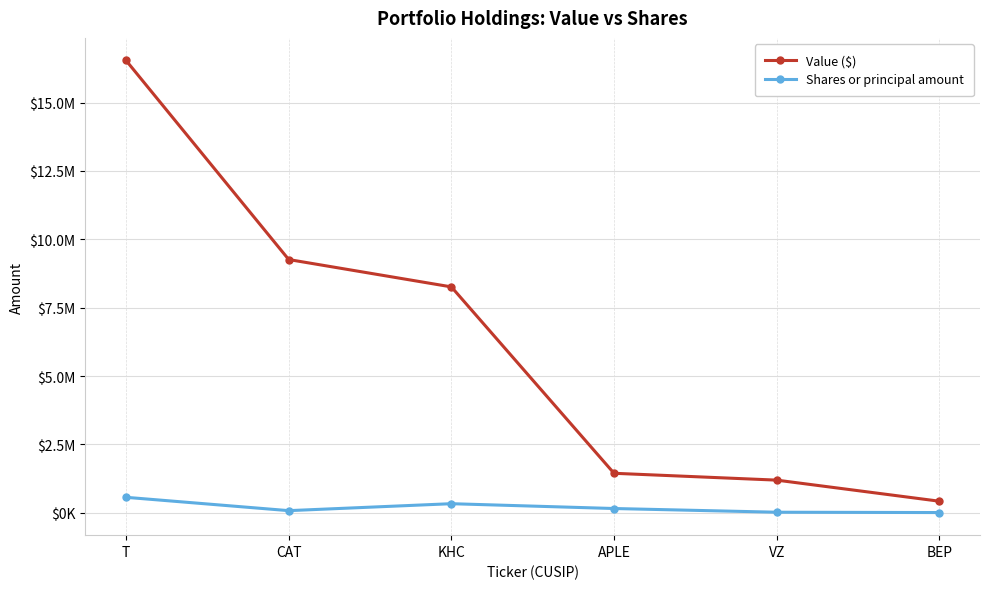

At which category does Shares or principal amount reach its first local valley?

CAT